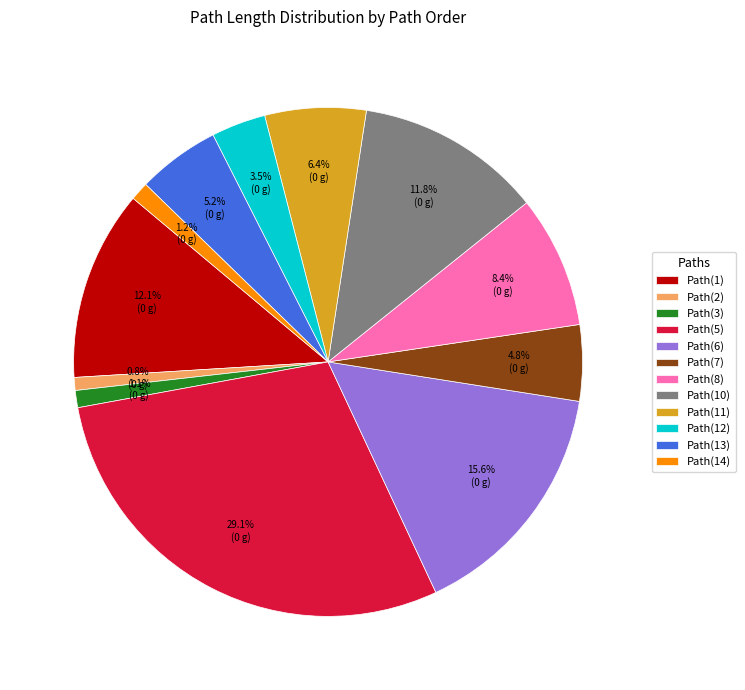

Does Path(10) represent more than half of the total?

No